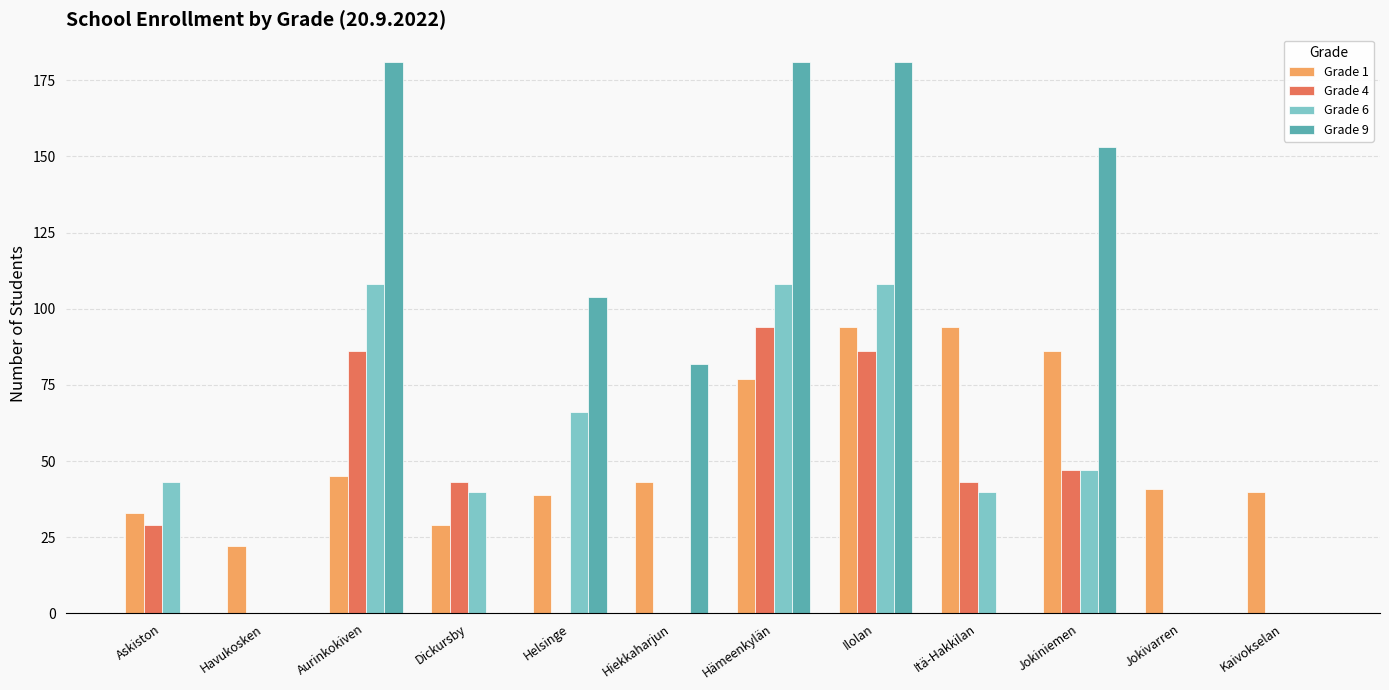

The Grade 4 series shows 86 at Ilolan. True or false?

True